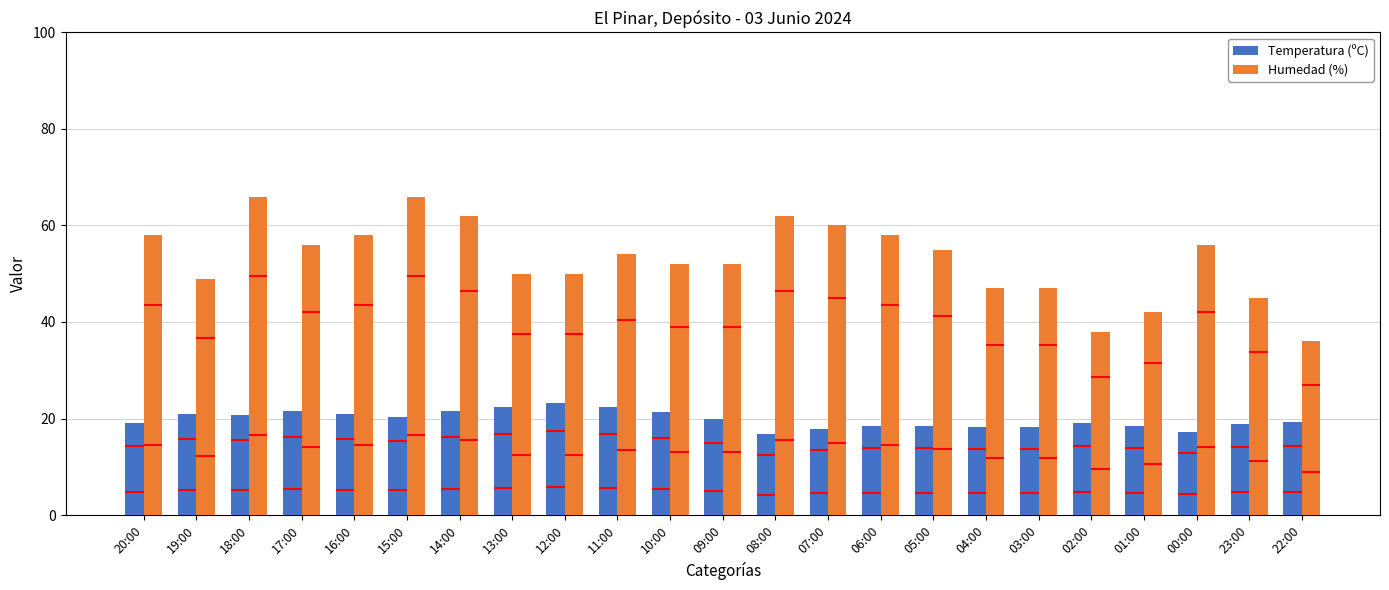

How many groups of bars are there?

23